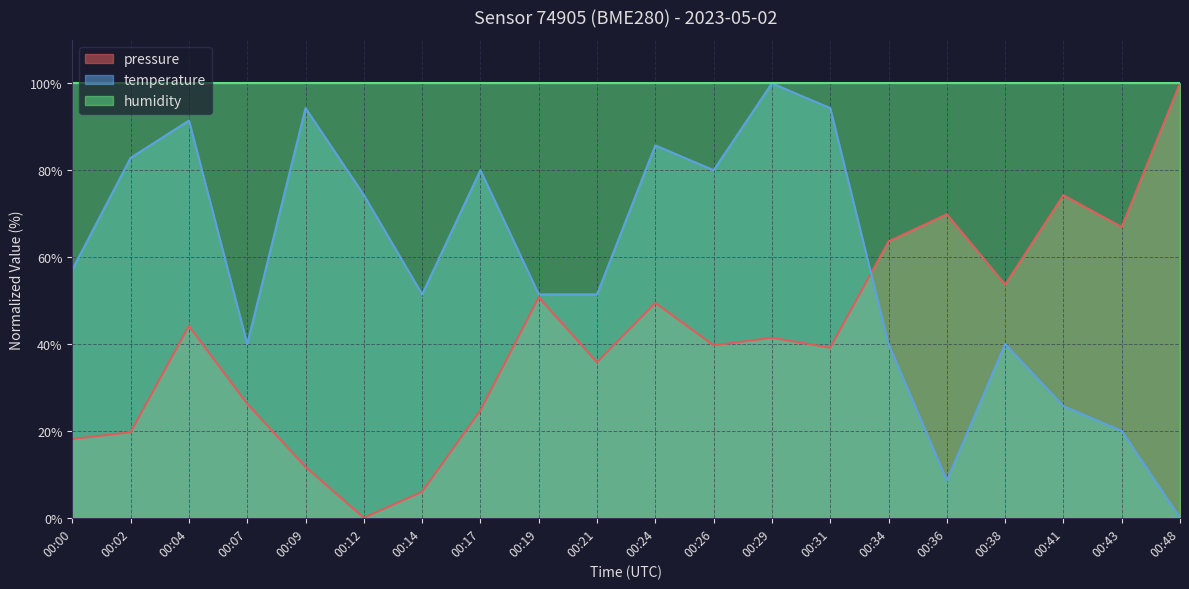

What is the sum of the pressure values at 00:07 and 00:17?

50.9